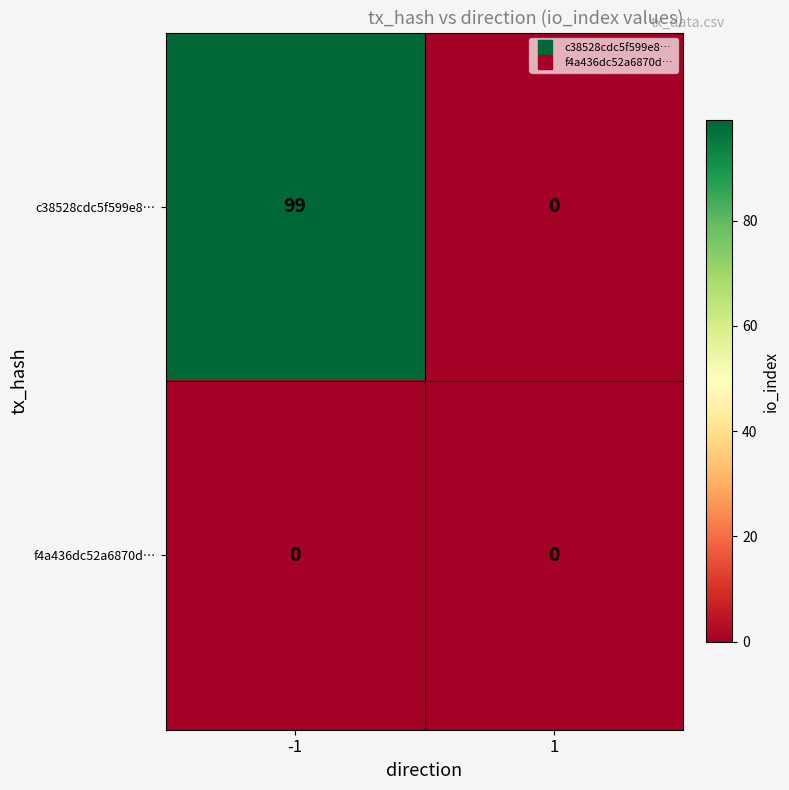

Which series has the largest total across all categories?

c38528cdc5f599e8…